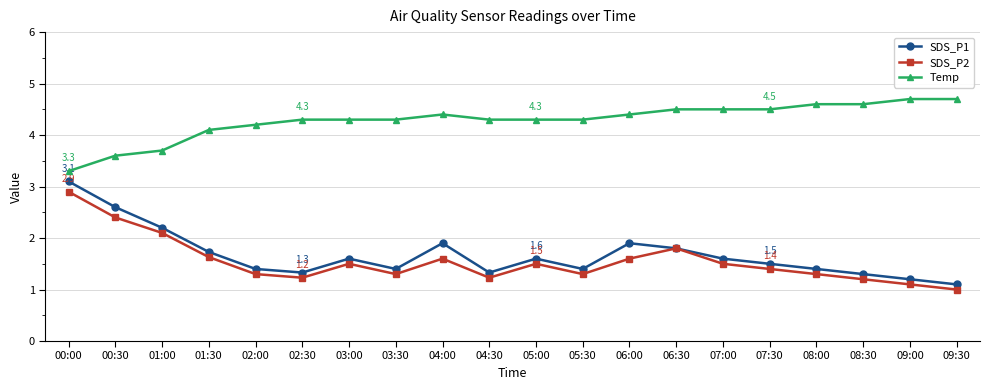

How many data points in Temp are less than 4?

3